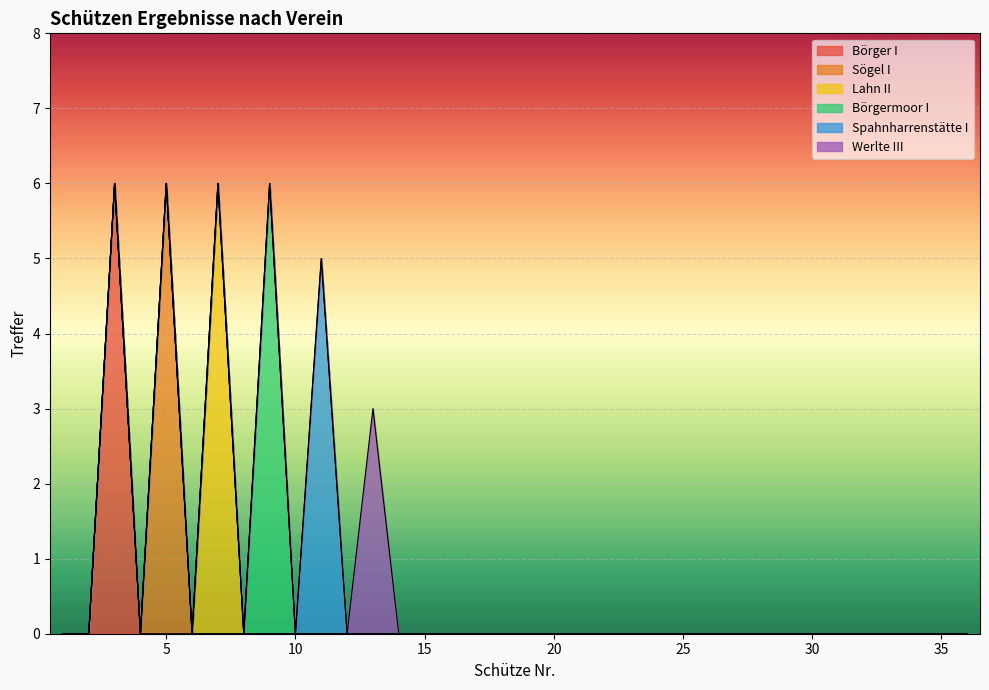

Which category has the lowest value across all series?

1